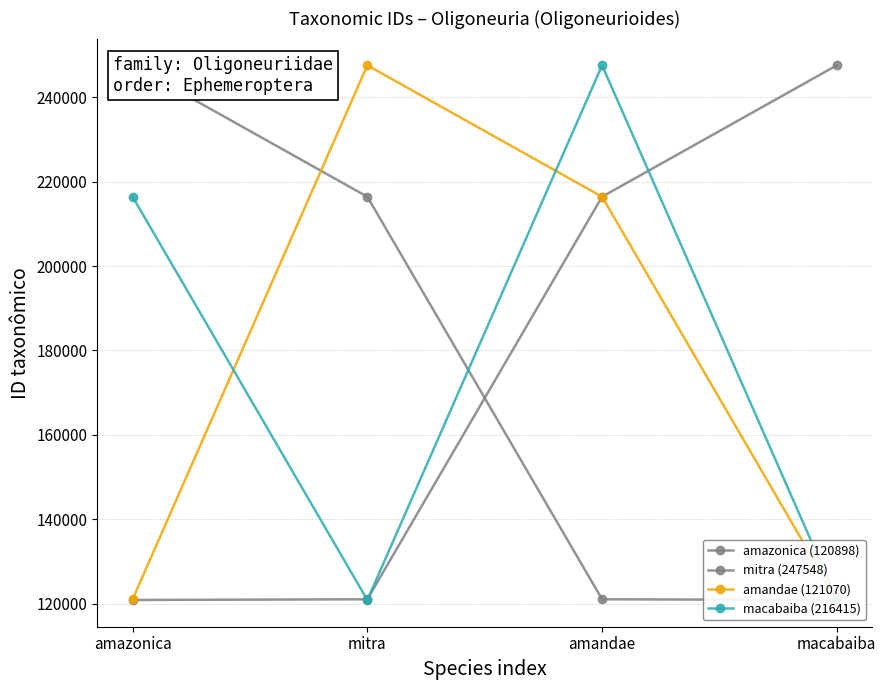

What is the difference between the maximum and minimum values in the mitra (247548) series?

126650